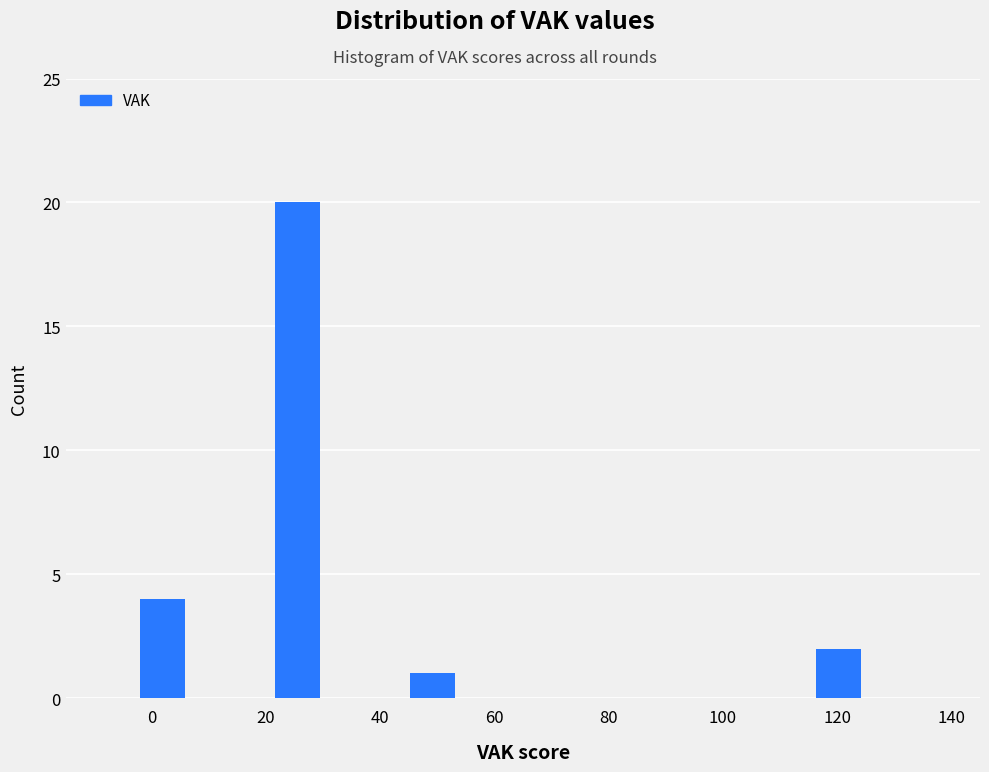

Around what value on the x-axis is the tallest bar? Give the approximate position of its centre, as read against the axis.

26